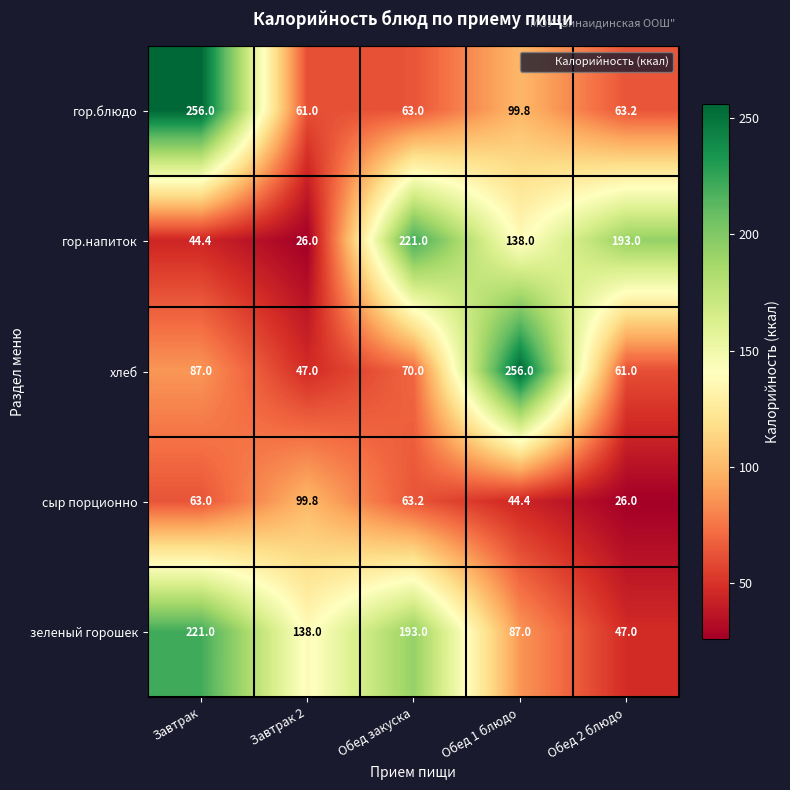

What is the average value of the гор.блюдо series?

108.6